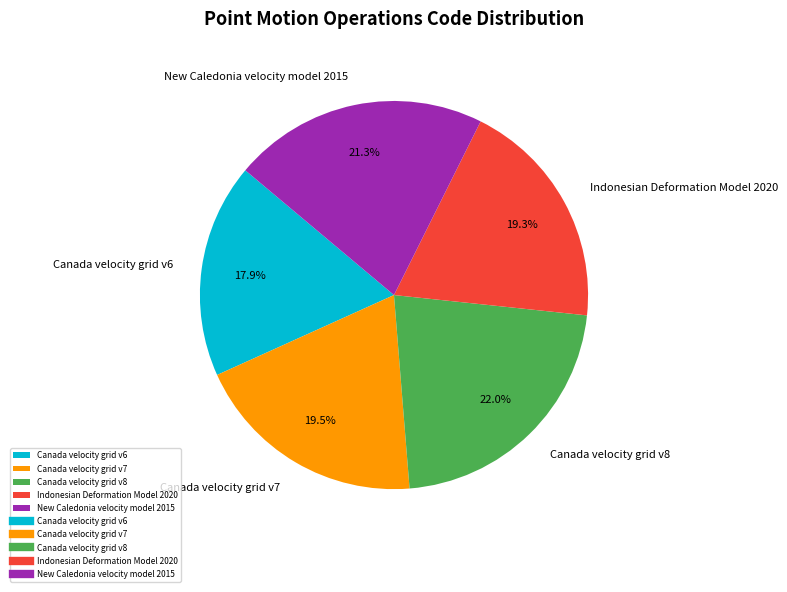

What is the ratio of the value at Canada velocity grid v7 to the value at Canada velocity grid v6?

1.1